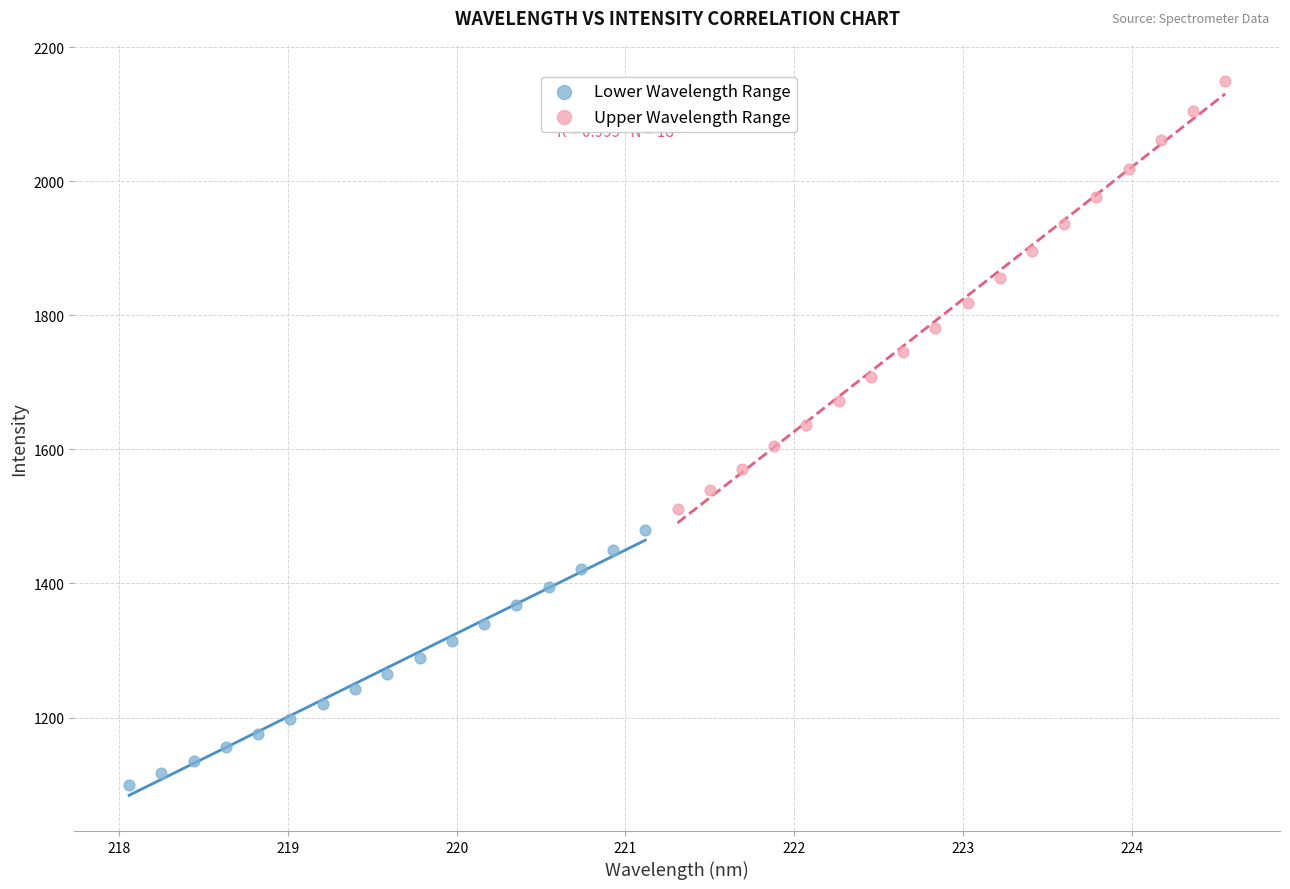

Which series reaches the maximum Y coordinate?

Upper Wavelength Range